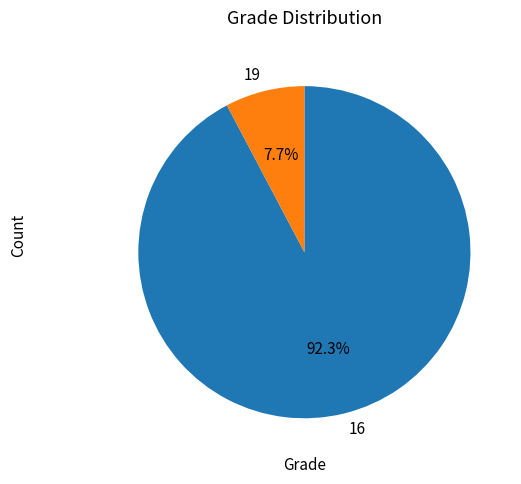

Is there a majority slice in this chart?

Yes